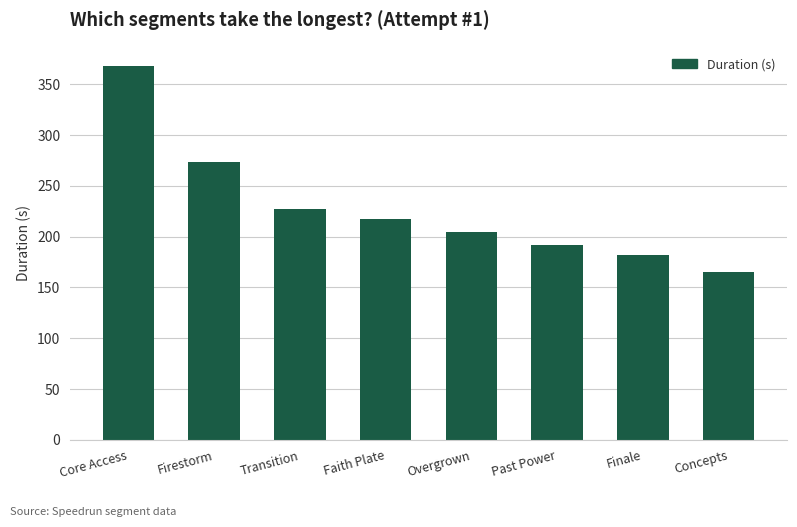

Are the bars horizontal?

No